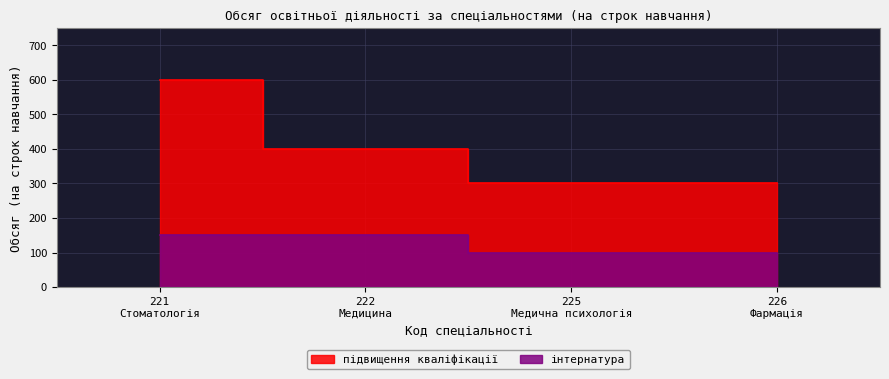

At which category is the sum across all series the highest?

221 Стоматологія